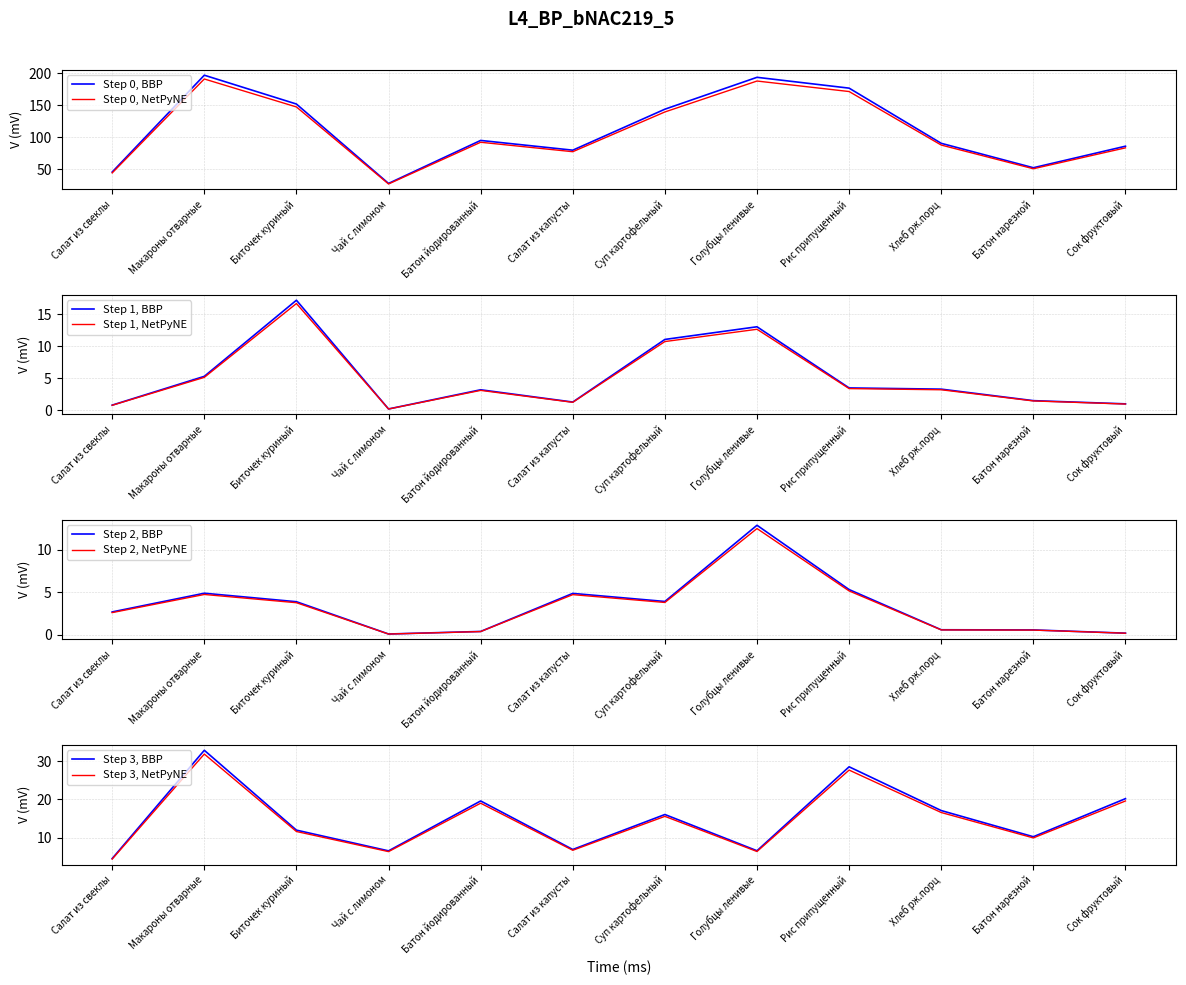

Which series ends up on top after the final intersection of Углеводы and Белки?

Углеводы